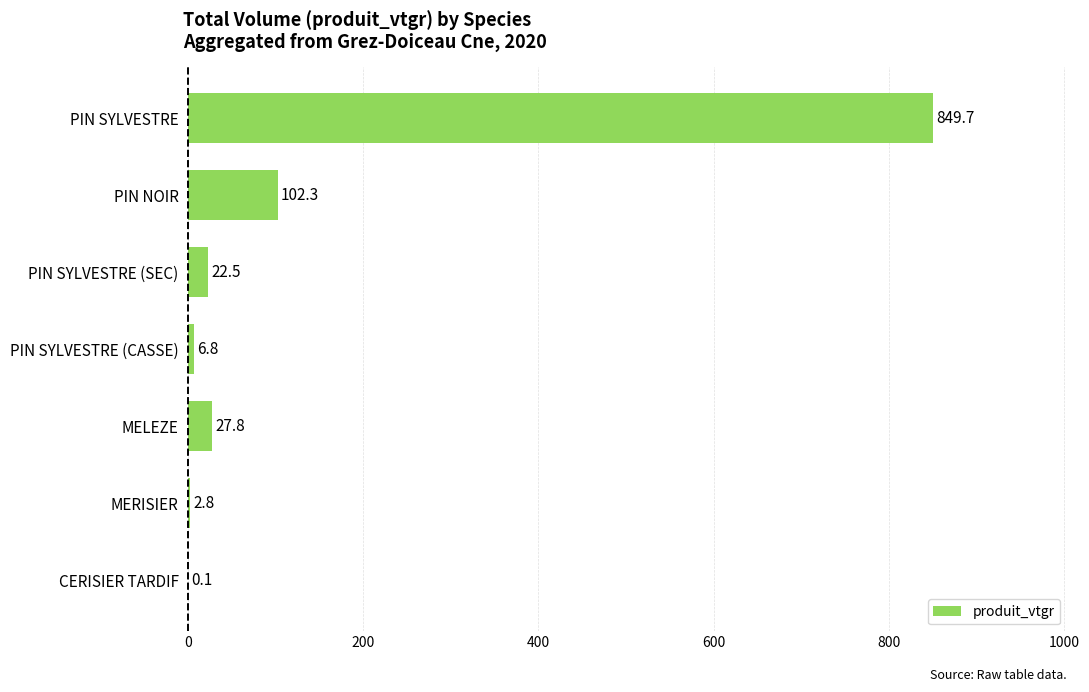

What is the sum of the values at MERISIER and PIN SYLVESTRE (CASSE)?

9.6